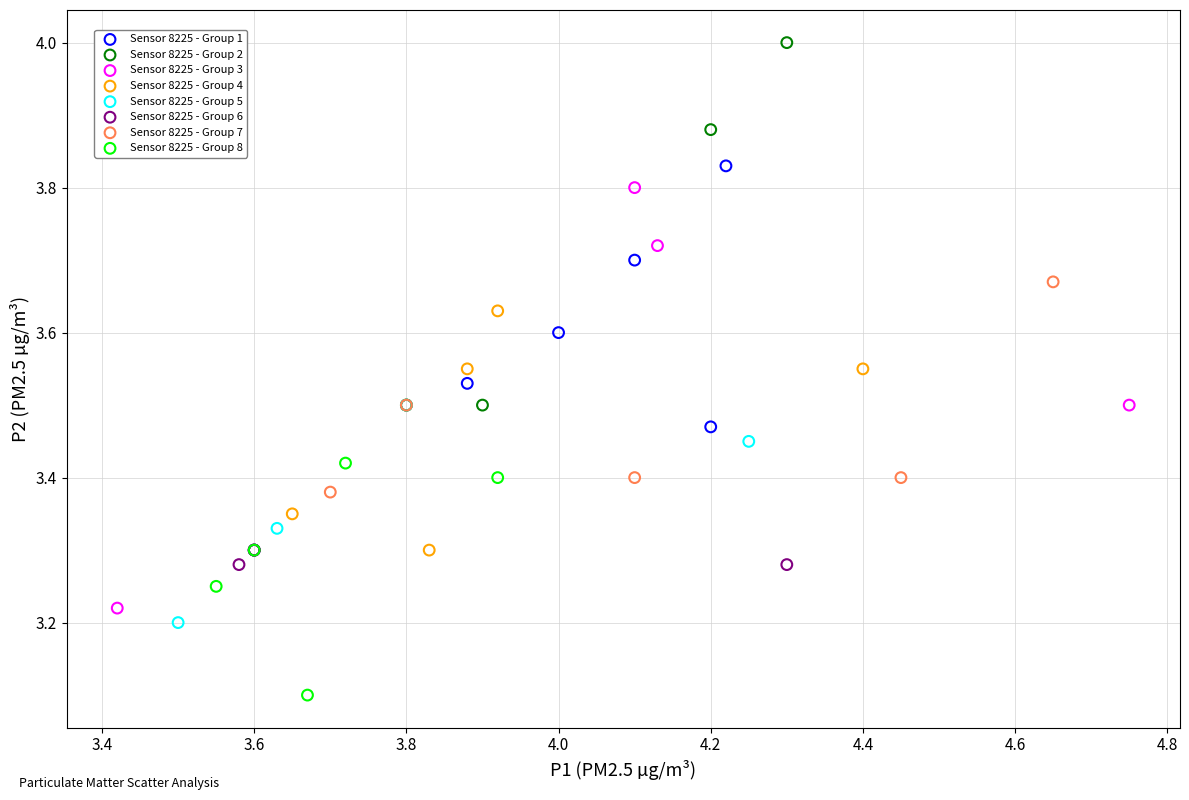

Which series contains the lowest Y value?

Sensor 8225 - Group 8